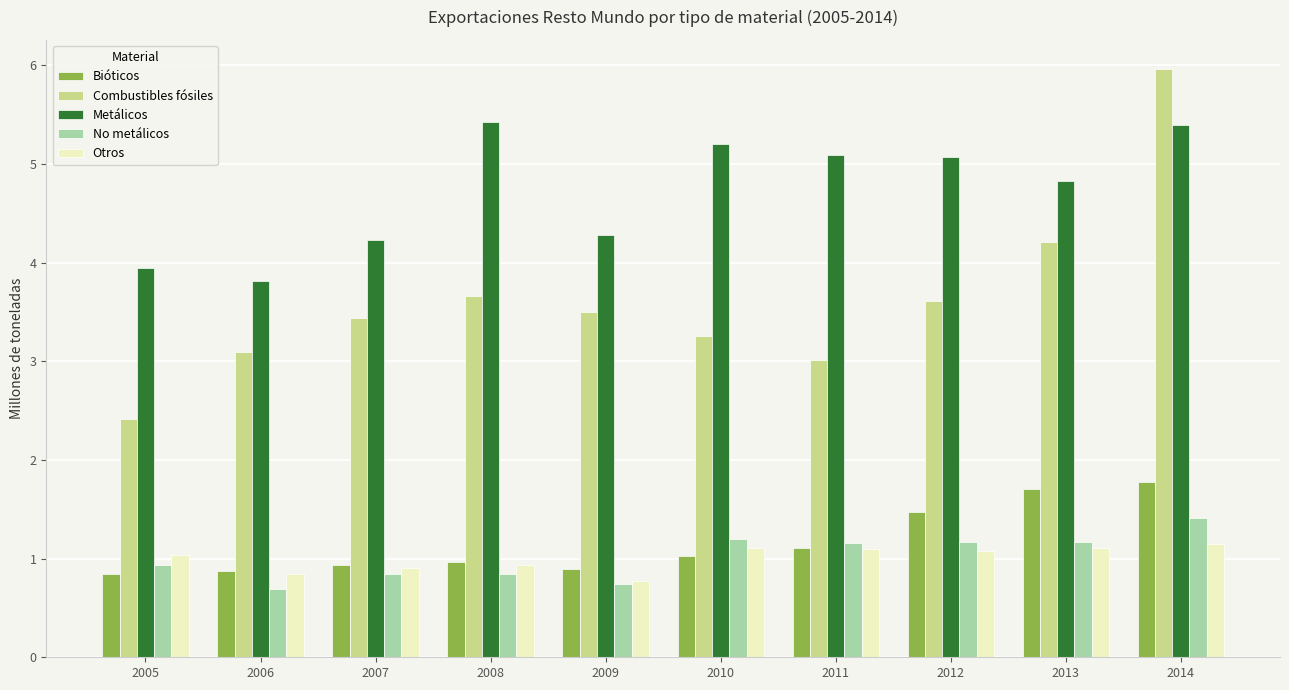

What is the spread (max minus min) of values at 2008?

4.6